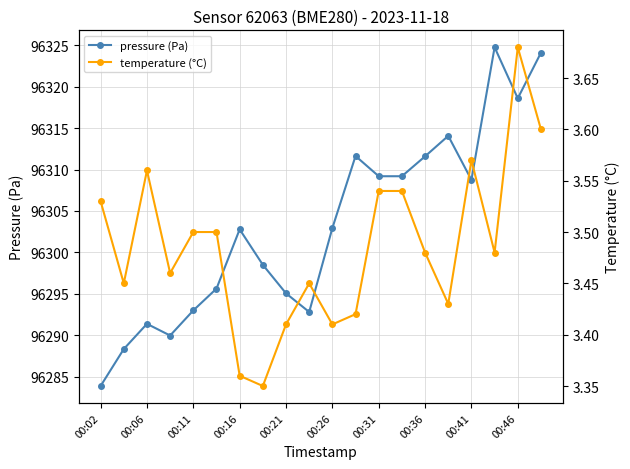

At which category does pressure (Pa) reach its first local peak?

00:06